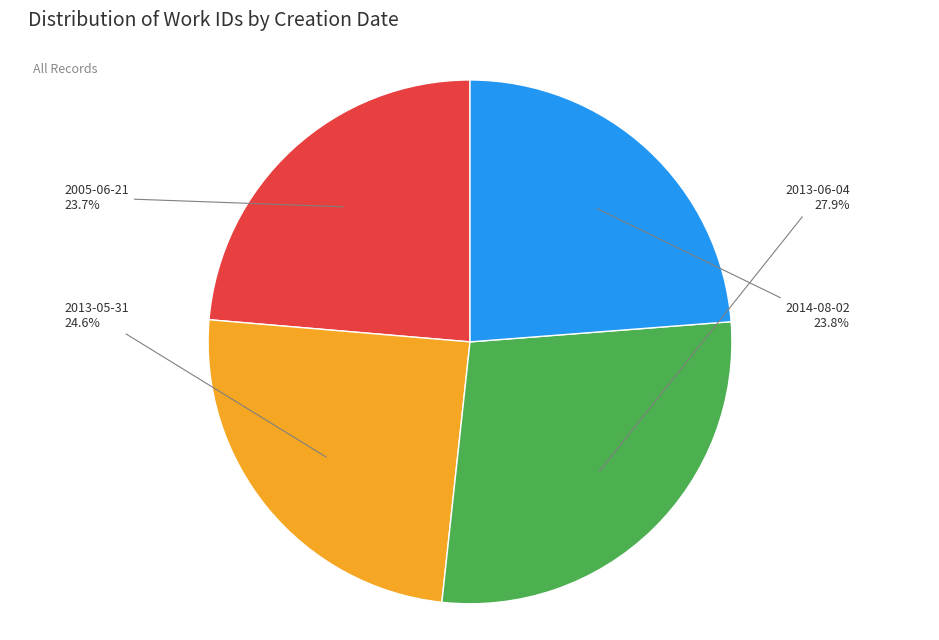

Count the number of slices in the pie.

4